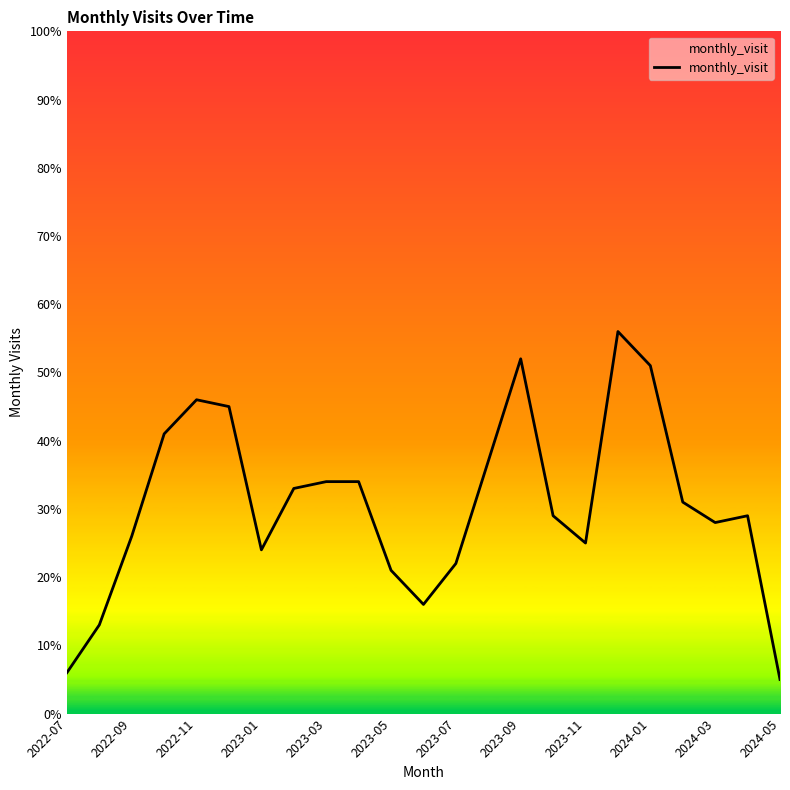

What is the smallest value displayed?

5